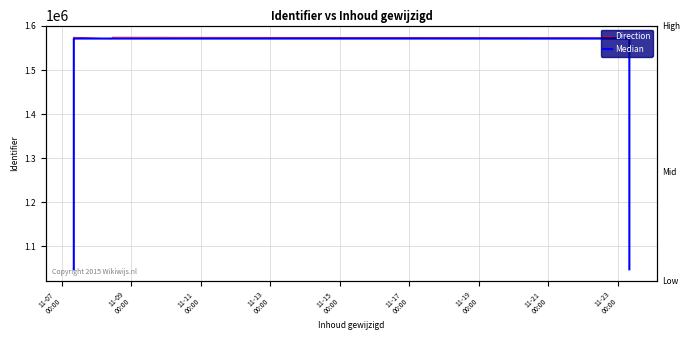

Rank the categories by Direction value from highest to lowest.

11-19
00:00, 11-13
00:00, 11-21
00:00, 11-11
00:00, 11-07
00:00, 11-09
00:00, 11-17
00:00, 11-15
00:00, 11-23
00:00